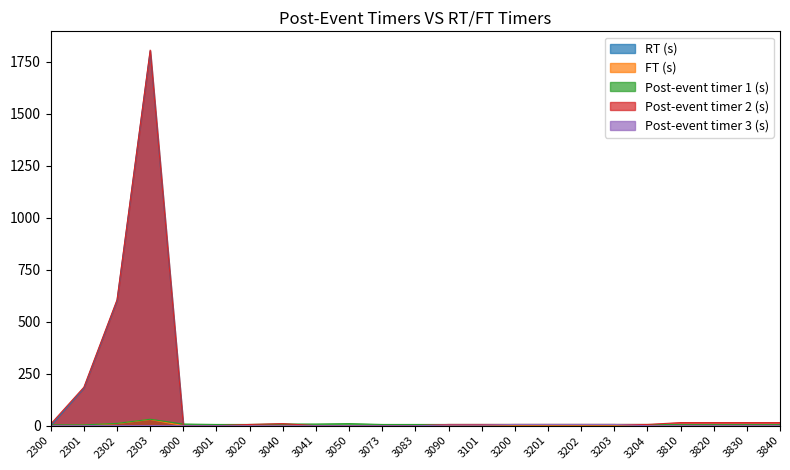

At 2301, list the series in order from largest to smallest.

Post-event timer 2 (s), FT (s), Post-event timer 1 (s), RT (s), Post-event timer 3 (s)